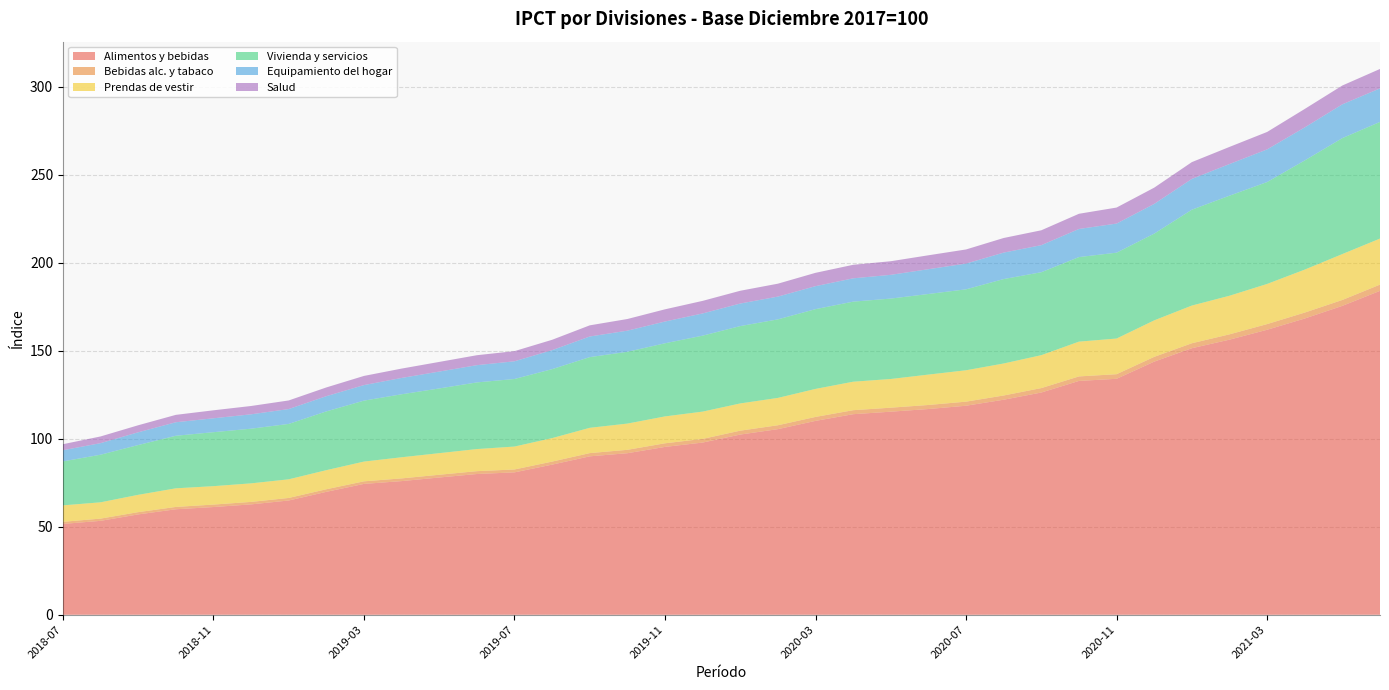

Reading right to left, extract all data points from this chart.

Alimentos y bebidas: 2021-06=184.1	2021-05=175.6	2021-04=168.4	2021-03=162.0	2021-02=156.3	2021-01=151.5	2020-12=143.9	2020-11=134.1	2020-10=132.9	2020-09=126.3	2020-08=122.2	2020-07=118.8	2020-06=116.9	2020-05=115.4	2020-04=114.0	2020-03=110.2	2020-02=105.5	2020-01=102.4	2019-12=97.9	2019-11=95.4	2019-10=91.8	2019-09=90.0	2019-08=85.3	2019-07=80.9	2019-06=80.0	2019-05=78.0	2019-04=76.0	2019-03=74.4	2019-02=69.9	2019-01=64.9	2018-12=62.7	2018-11=61.2	2018-10=60.0	2018-09=57.0	2018-08=53.4	2018-07=51.6
Bebidas alc. y tabaco: 2021-06=3.5	2021-05=3.4	2021-04=3.4	2021-03=3.2	2021-02=3.0	2021-01=2.8	2020-12=2.7	2020-11=2.6	2020-10=2.6	2020-09=2.5	2020-08=2.4	2020-07=2.3	2020-06=2.3	2020-05=2.3	2020-04=2.3	2020-03=2.2	2020-02=2.2	2020-01=2.2	2019-12=2.1	2019-11=2.0	2019-10=1.9	2019-09=1.8	2019-08=1.7	2019-07=1.6	2019-06=1.6	2019-05=1.6	2019-04=1.5	2019-03=1.5	2019-02=1.5	2019-01=1.4	2018-12=1.4	2018-11=1.4	2018-10=1.3	2018-09=1.3	2018-08=1.3	2018-07=1.2
Prendas de vestir: 2021-06=26.2	2021-05=26.1	2021-04=24.4	2021-03=22.8	2021-02=21.9	2021-01=21.4	2020-12=20.7	2020-11=20.3	2020-10=19.8	2020-09=18.7	2020-08=18.2	2020-07=17.8	2020-06=17.3	2020-05=16.3	2020-04=16.2	2020-03=15.9	2020-02=15.5	2020-01=15.5	2019-12=15.5	2019-11=15.3	2019-10=14.9	2019-09=14.4	2019-08=13.3	2019-07=13.0	2019-06=12.6	2019-05=12.3	2019-04=12.0	2019-03=11.2	2019-02=10.8	2019-01=10.6	2018-12=10.5	2018-11=10.5	2018-10=10.6	2018-09=9.8	2018-08=9.3	2018-07=9.3
Vivienda y servicios: 2021-06=66.3	2021-05=65.9	2021-04=62.0	2021-03=57.9	2021-02=56.9	2021-01=54.5	2020-12=49.3	2020-11=48.8	2020-10=48.1	2020-09=47.1	2020-08=48.0	2020-07=46.0	2020-06=45.8	2020-05=45.7	2020-04=45.5	2020-03=45.3	2020-02=44.6	2020-01=44.0	2019-12=43.2	2019-11=41.6	2019-10=40.8	2019-09=40.2	2019-08=39.2	2019-07=38.4	2019-06=37.9	2019-05=36.8	2019-04=35.8	2019-03=34.6	2019-02=33.4	2019-01=31.5	2018-12=31.1	2018-11=30.7	2018-10=29.9	2018-09=28.3	2018-08=27.1	2018-07=25.0
Equipamiento del hogar: 2021-06=19.1	2021-05=19.2	2021-04=18.8	2021-03=18.6	2021-02=18.0	2021-01=17.5	2020-12=16.9	2020-11=16.5	2020-10=16.0	2020-09=15.4	2020-08=15.0	2020-07=14.6	2020-06=14.1	2020-05=13.5	2020-04=13.2	2020-03=13.1	2020-02=12.9	2020-01=12.8	2019-12=12.6	2019-11=12.4	2019-10=12.0	2019-09=11.7	2019-08=10.8	2019-07=10.1	2019-06=9.8	2019-05=9.6	2019-04=9.3	2019-03=8.8	2019-02=8.7	2019-01=8.4	2018-12=8.2	2018-11=7.9	2018-10=7.7	2018-09=7.2	2018-08=6.6	2018-07=6.3
Salud: 2021-06=11.0	2021-05=10.7	2021-04=10.5	2021-03=9.9	2021-02=9.7	2021-01=9.6	2020-12=9.2	2020-11=9.1	2020-10=8.6	2020-09=8.5	2020-08=8.3	2020-07=8.0	2020-06=7.9	2020-05=7.7	2020-04=7.7	2020-03=7.6	2020-02=7.3	2020-01=7.3	2019-12=7.2	2019-11=6.9	2019-10=6.6	2019-09=6.3	2019-08=5.9	2019-07=5.8	2019-06=5.7	2019-05=5.5	2019-04=5.3	2019-03=5.2	2019-02=5.0	2019-01=4.9	2018-12=4.7	2018-11=4.5	2018-10=4.2	2018-09=4.0	2018-08=3.8	2018-07=3.4